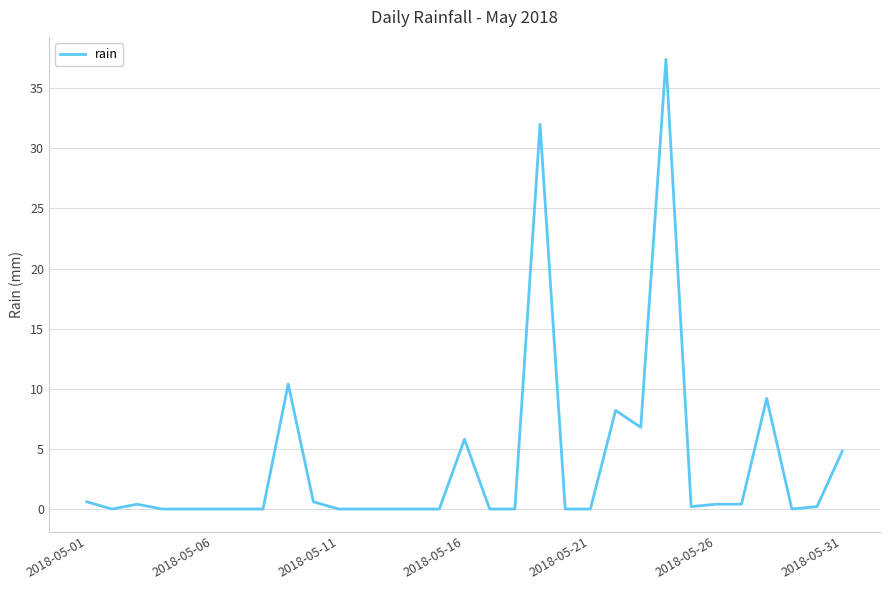

What is the maximum value shown in the chart?

37.4